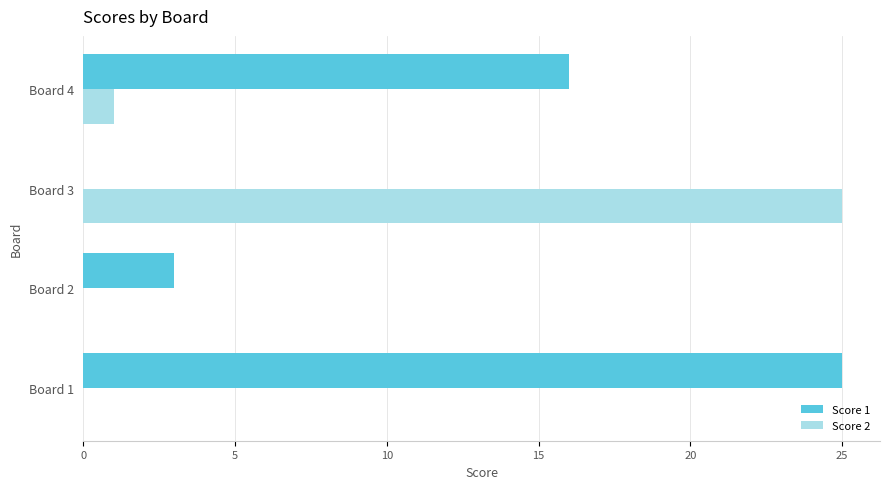

What is the total value across all series at Board 2?

3